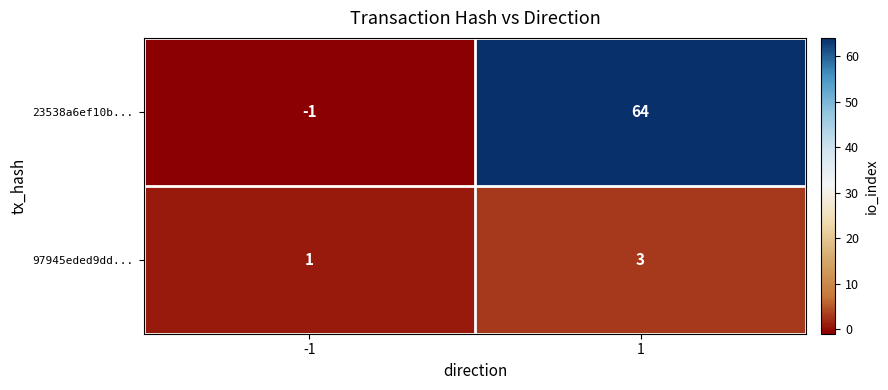

What is the sum of all 97945eded9dd... values?

4